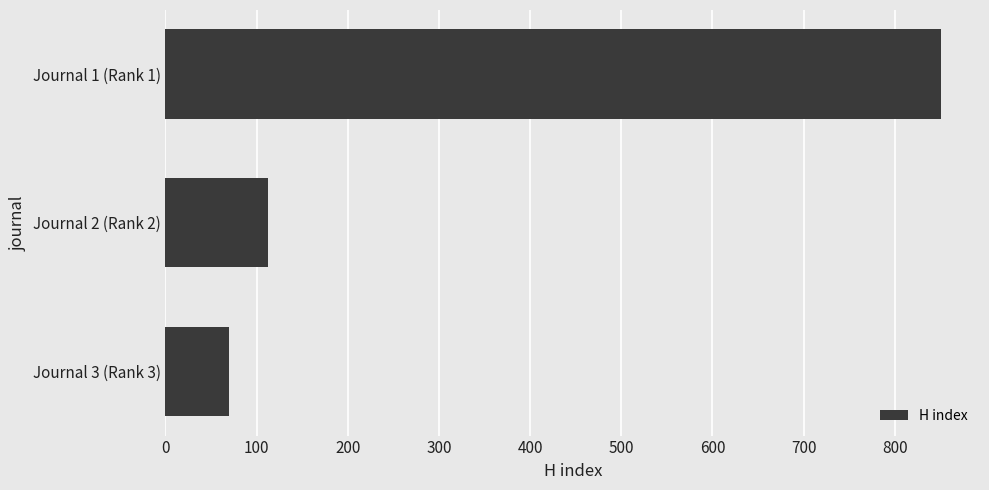

The value at Journal 2 (Rank 2) is 194. True or false?

False